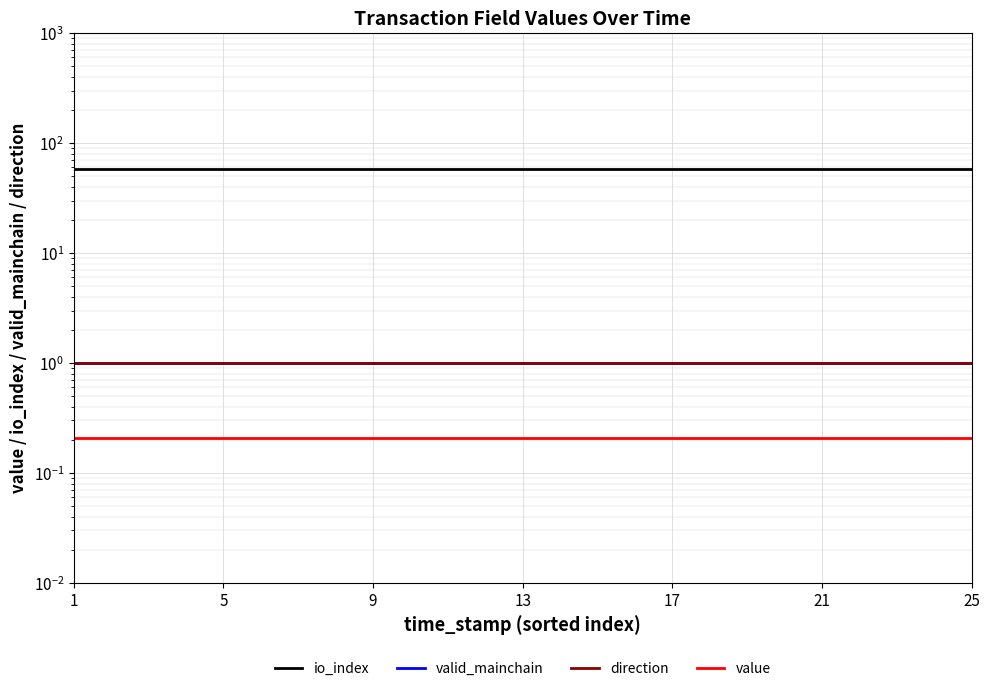

Which series has the largest total across all categories?

io_index